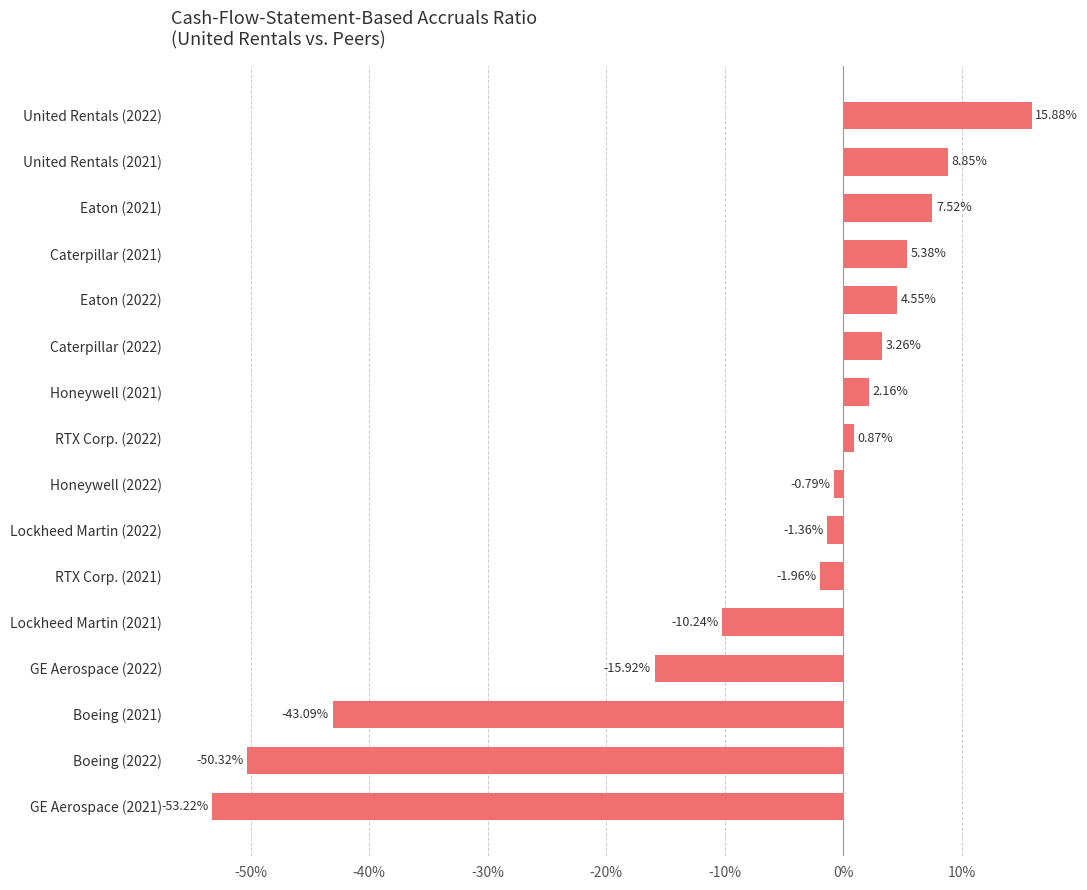

Are the bars horizontal?

Yes